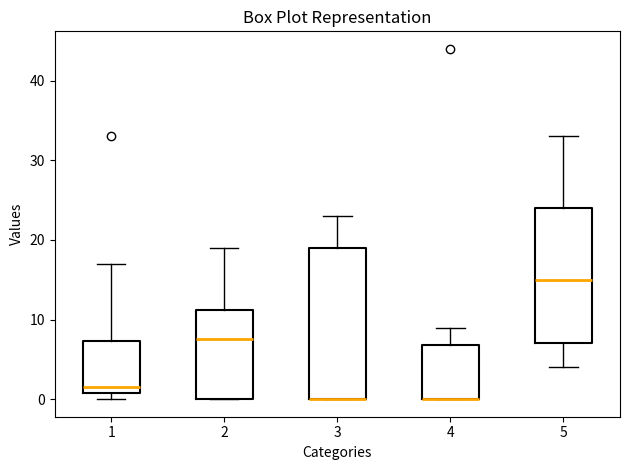

Reading left to right, read every box against the y-axis: the position of its median line, the range the box covers, and the ends of its whiskers. The values are not printed on the chart, so give them approximately, as read against the axis.

1: median 2, box 1 to 7, whiskers 0 to 17
2: median 8, box 0 to 11, whiskers 0 to 19
3: median 0 (drawn on the box's lower edge), box 0 to 19, whiskers 0 to 23
4: median 0 (drawn on the box's lower edge), box 0 to 7, whiskers 0 to 9
5: median 15, box 7 to 24, whiskers 4 to 33